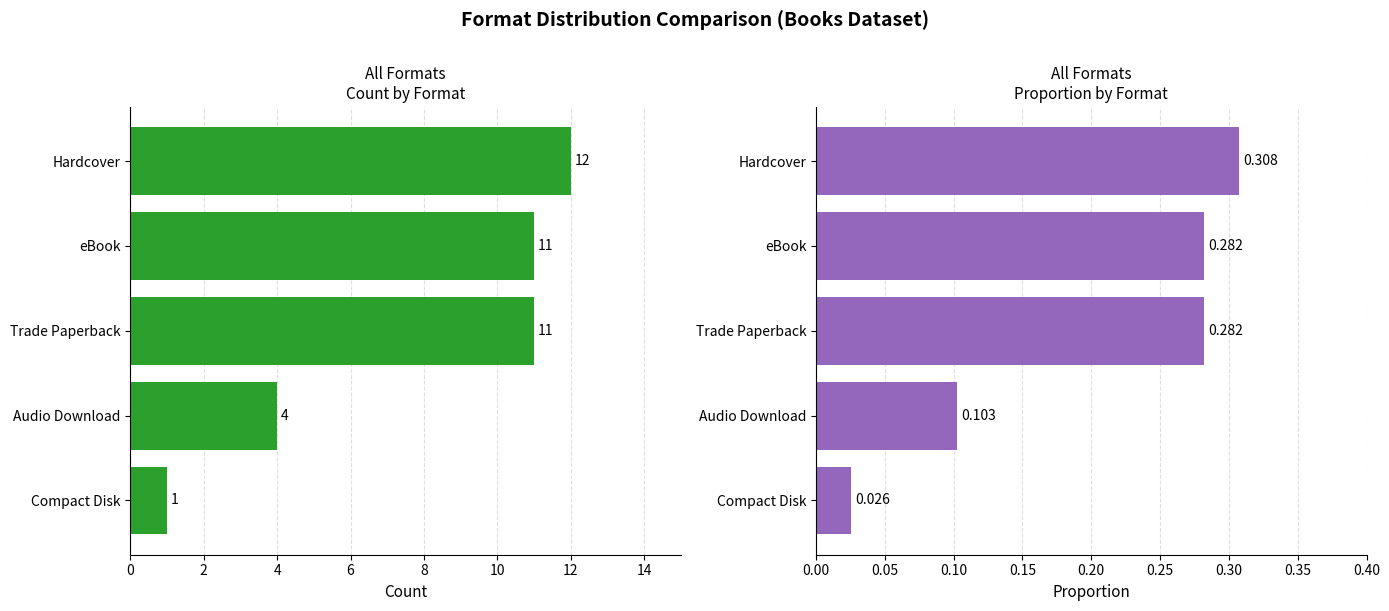

What are all the series names shown in the legend?

Format Count, Format Proportion